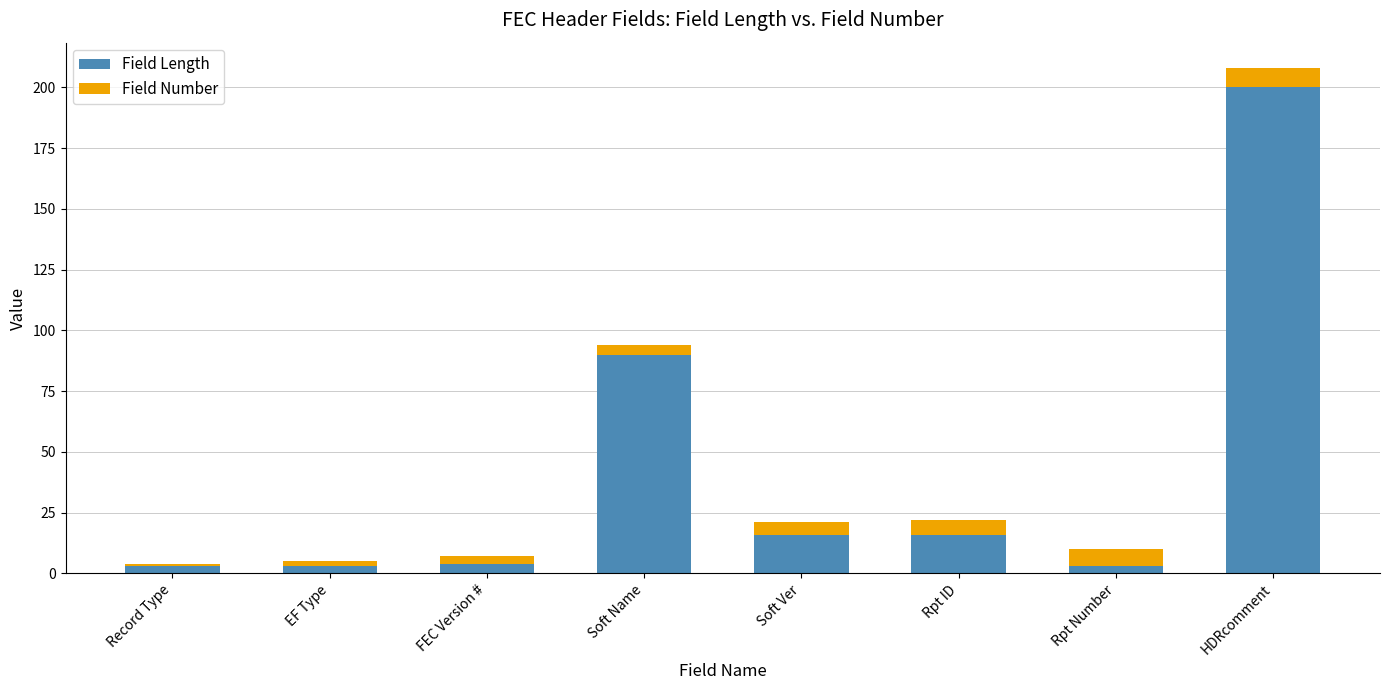

At which category is the sum across all series the highest?

HDRcomment